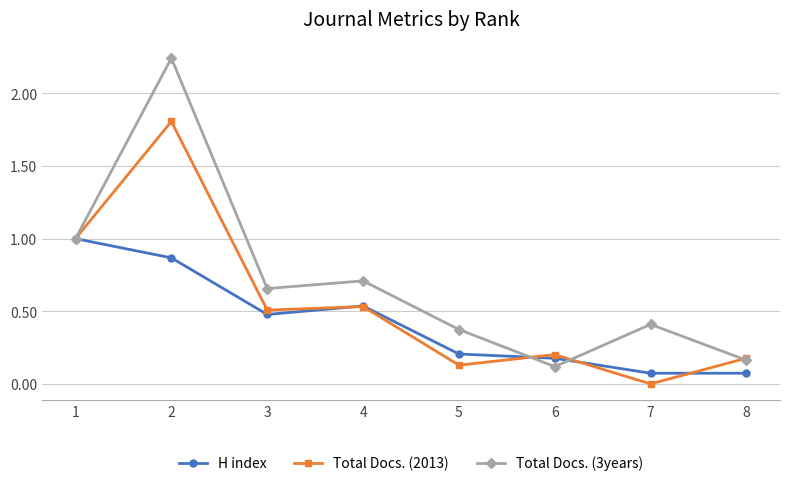

True or false: H index has a value of 0.5 at 3.

True